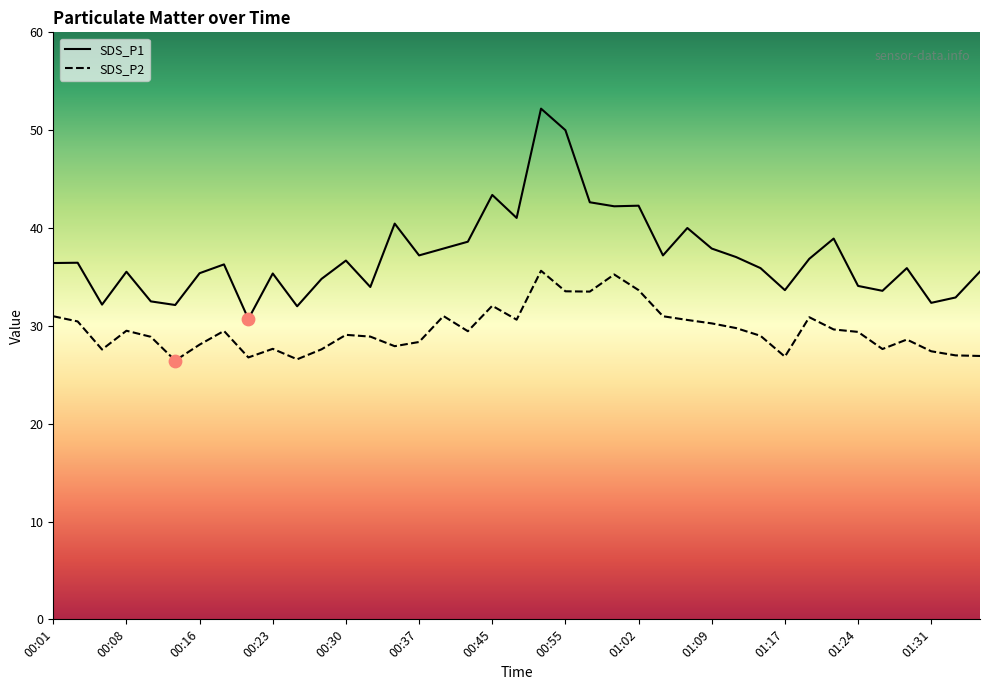

At how many categories does at least one series exceed 30?

39